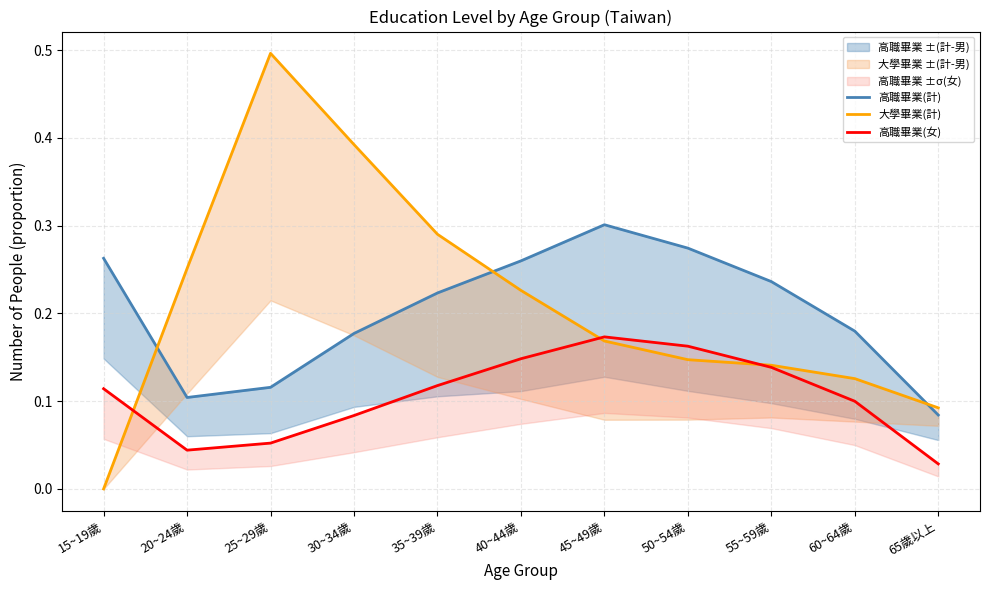

What is the spread (max minus min) of values at 60~64歲?

0.1